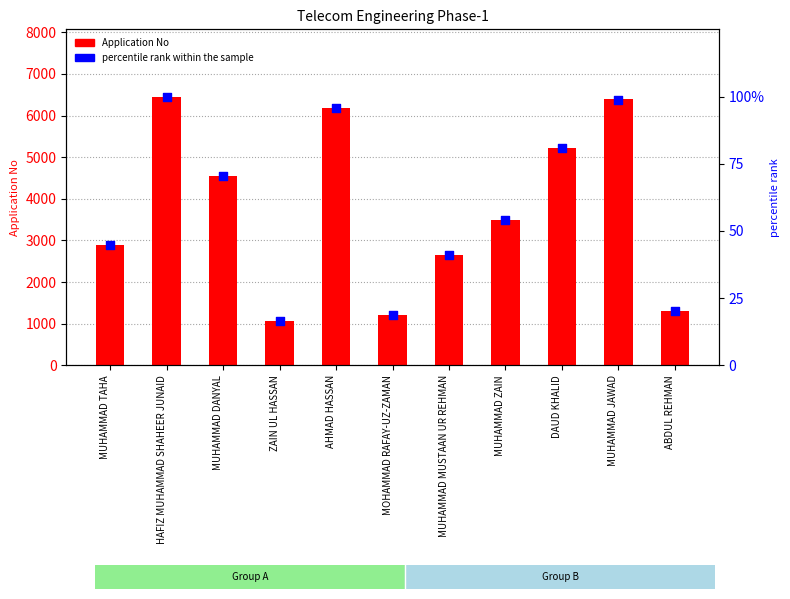

Which series reaches the maximum Y coordinate?

Application No